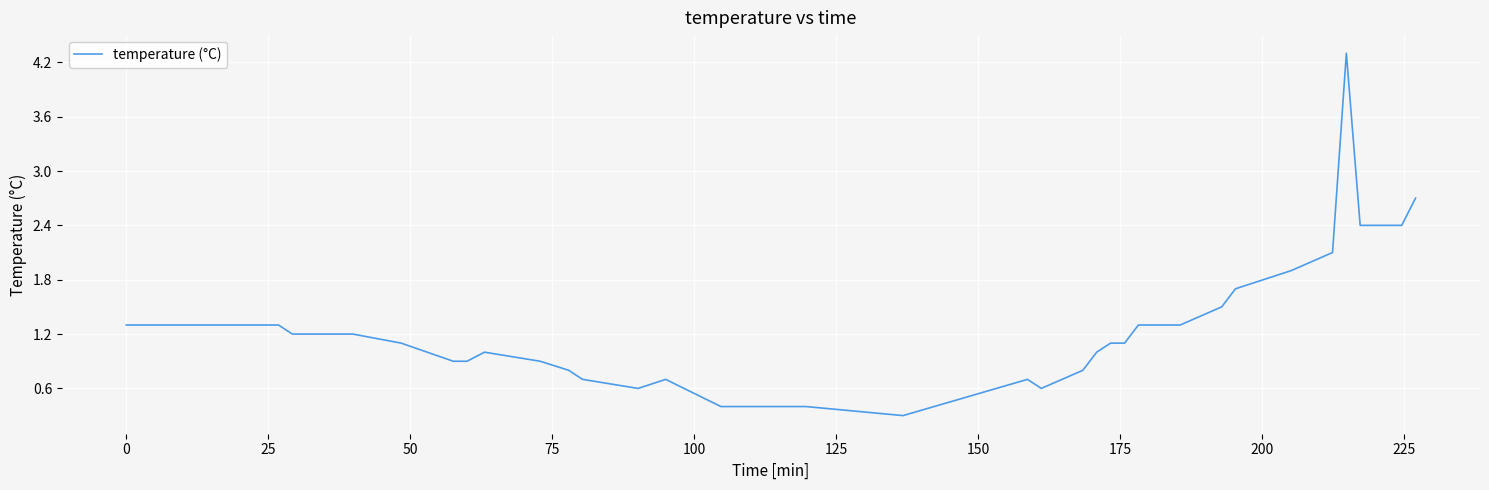

What is the smallest value displayed?

0.3